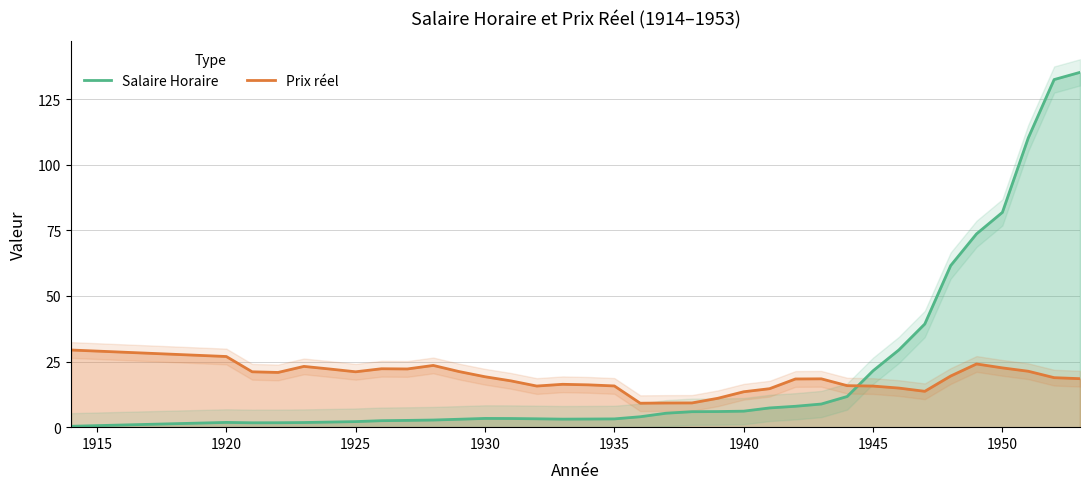

How many interior local peaks does the Prix réel series have?

6